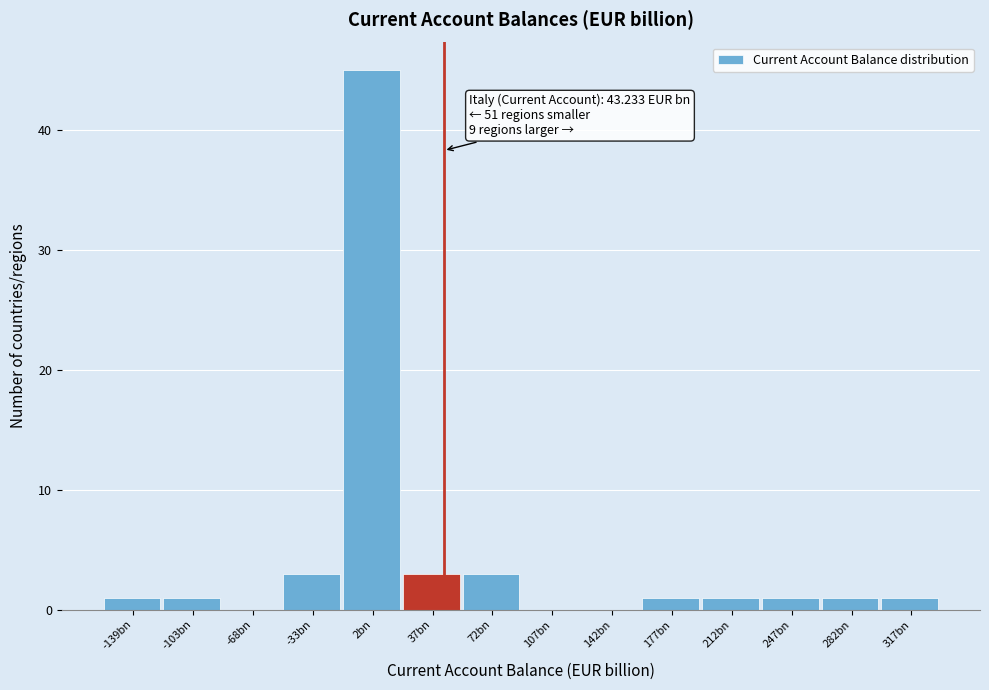

Reading left to right, what are all the values shown in this chart?

-139bn=1	-103bn=1	-68bn=0	-33bn=3	2bn=45	37bn=3	72bn=3	107bn=0	142bn=0	177bn=1	212bn=1	247bn=1	282bn=1	317bn=1